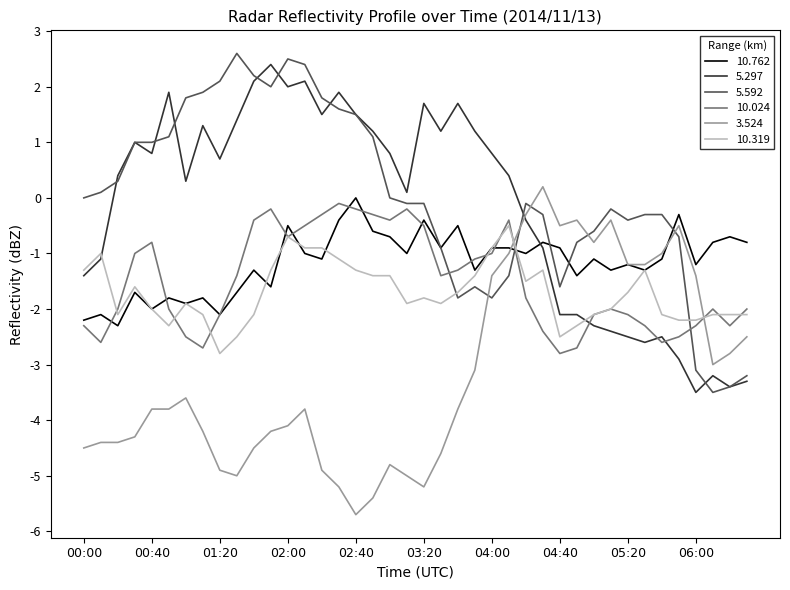

What is the maximum value shown in the chart?

2.6